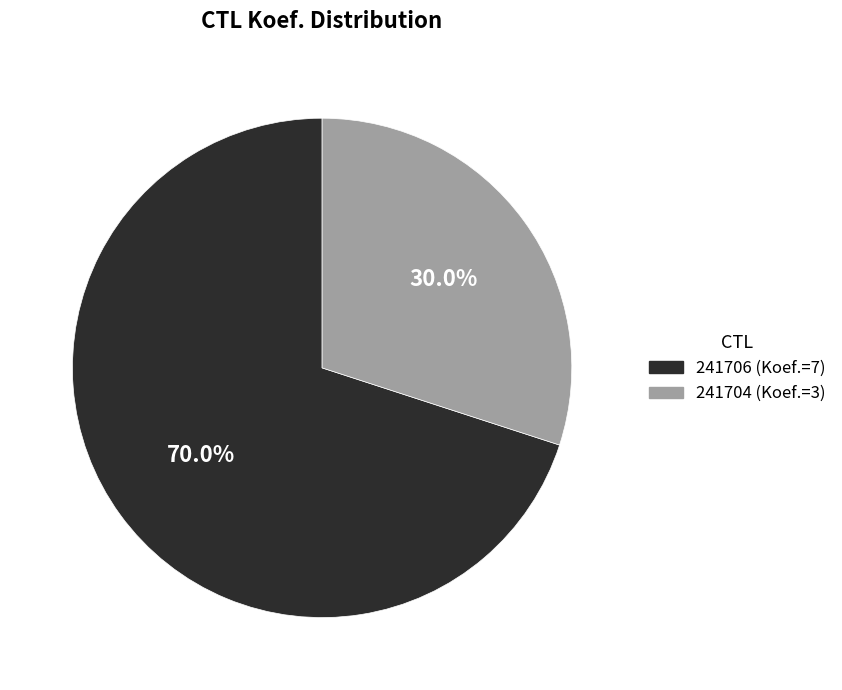

Does 241706 account for over 50% of the chart?

Yes